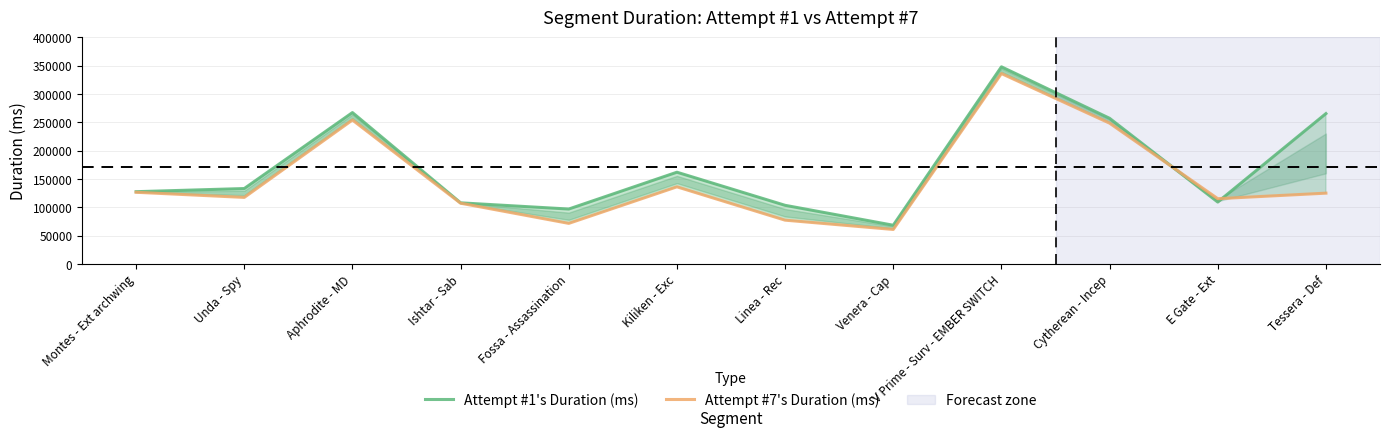

Which series has the largest range (max minus min)?

Attempt #1's Duration (ms)